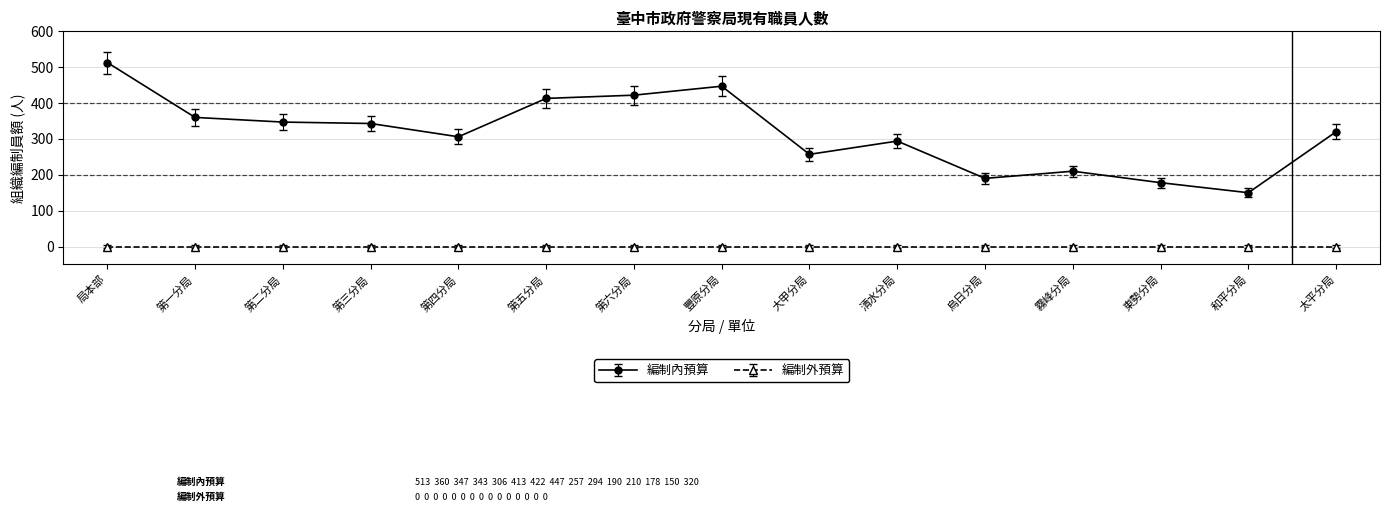

Which series has the largest range (max minus min)?

編制內預算